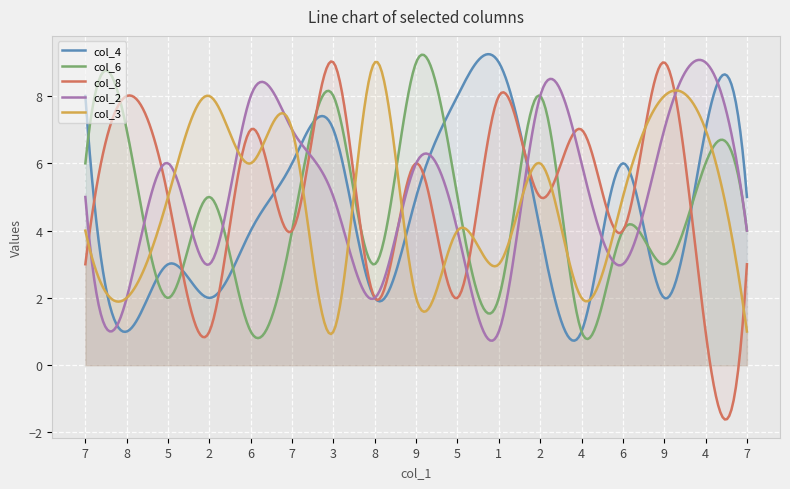

At 1, list the series in order from smallest to largest.

col_2, col_6, col_3, col_8, col_4